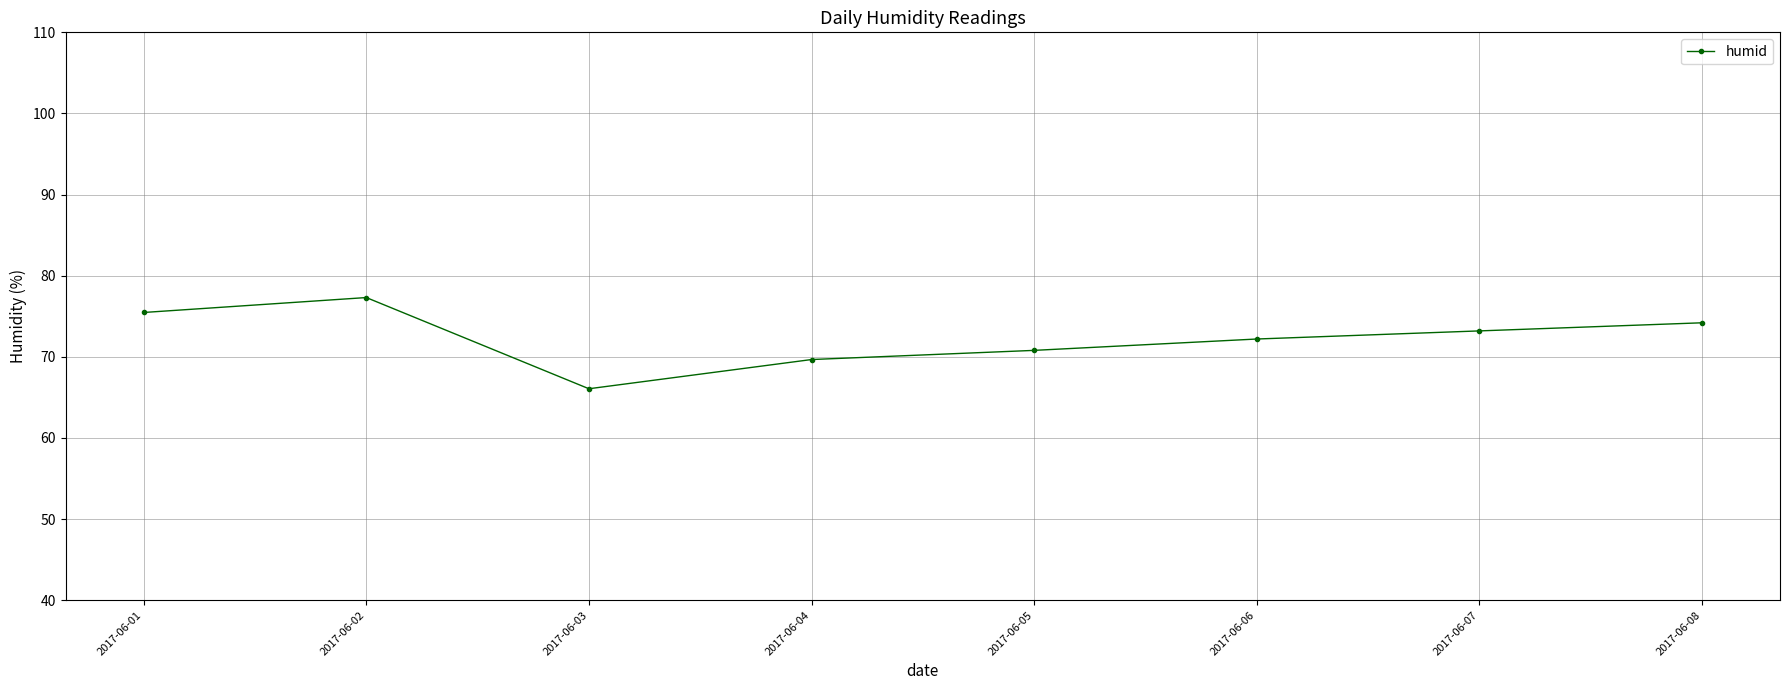

What is the smallest value displayed?

66.1